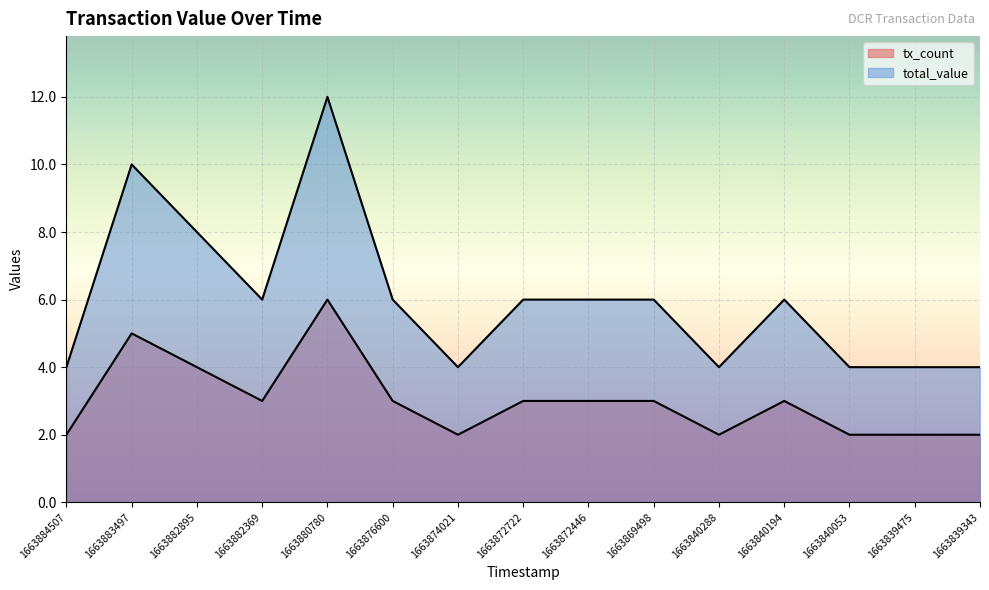

Rank the series by their maximum value, from lowest to highest.

tx_count, total_value